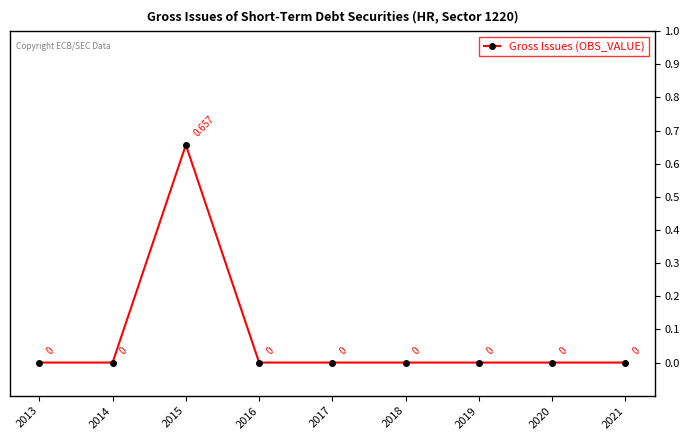

True or false: there are more than 2 points higher than both neighbors.

False